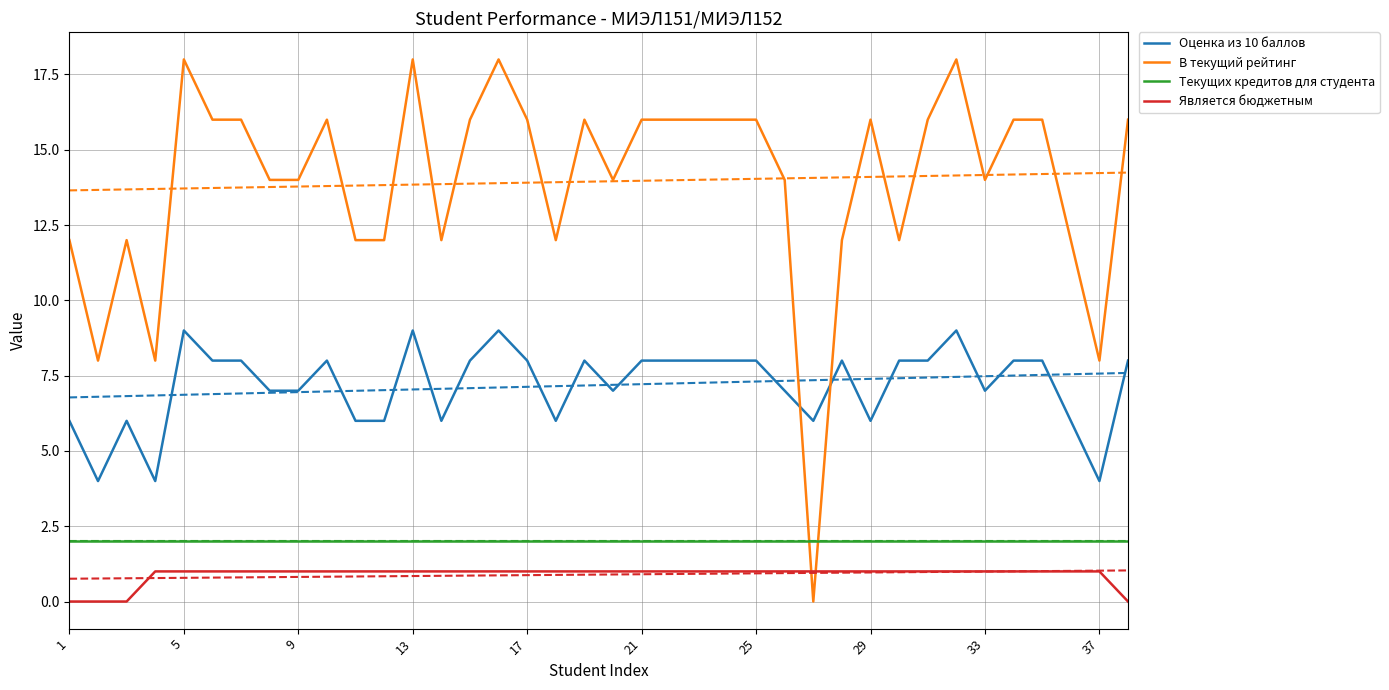

True or false: Является бюджетным has more than 1 interior local peaks.

False